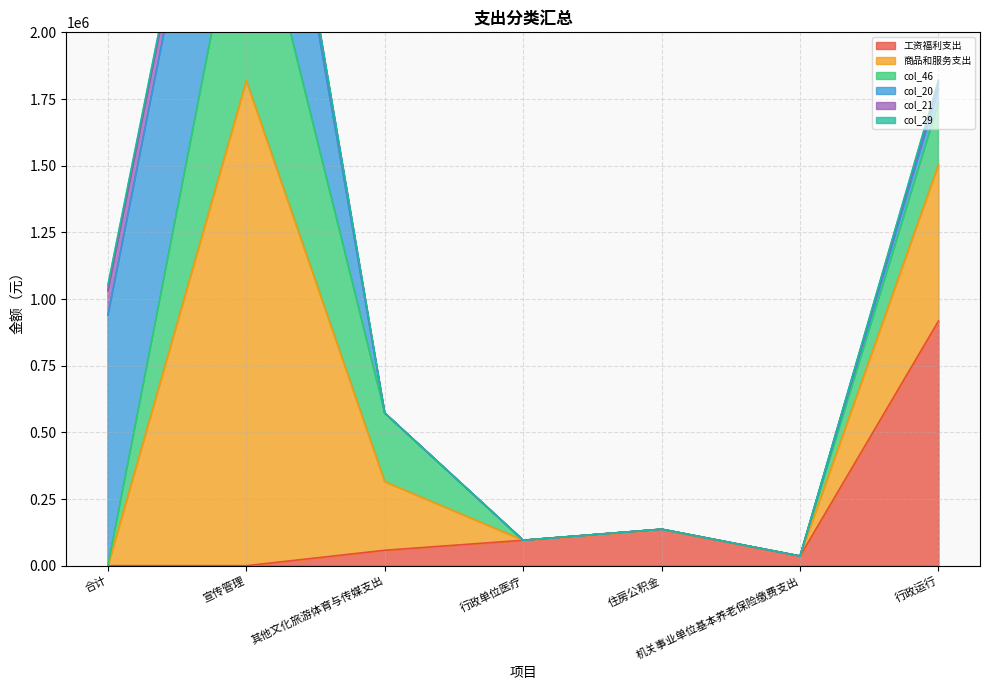

What position from the left is 行政单位医疗?

4